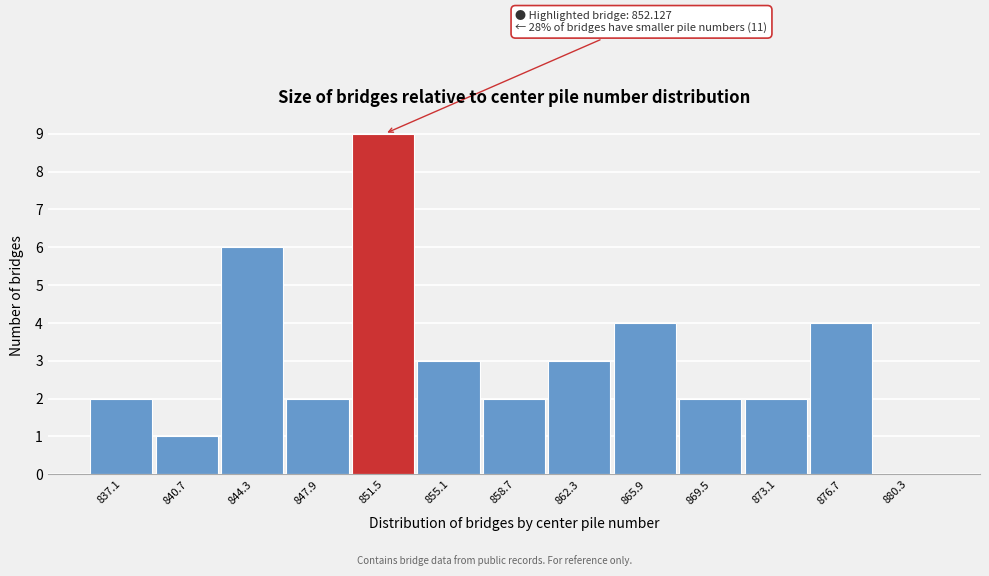

Reading left to right, what are all the values shown in this chart?

837.1=2	840.7=1	844.3=6	847.9=2	851.5=9	855.1=3	858.7=2	862.3=3	865.9=4	869.5=2	873.1=2	876.7=4	880.3=0